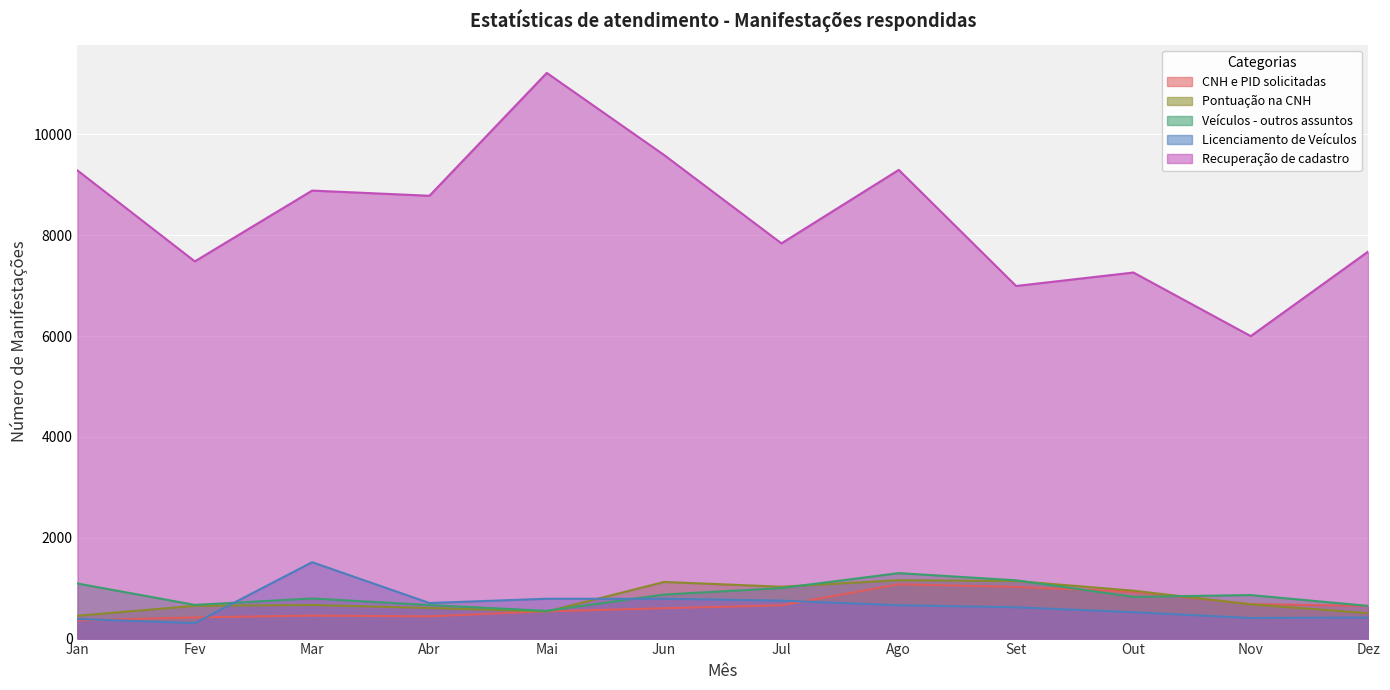

What is the label of the 9th point from the left?

Set